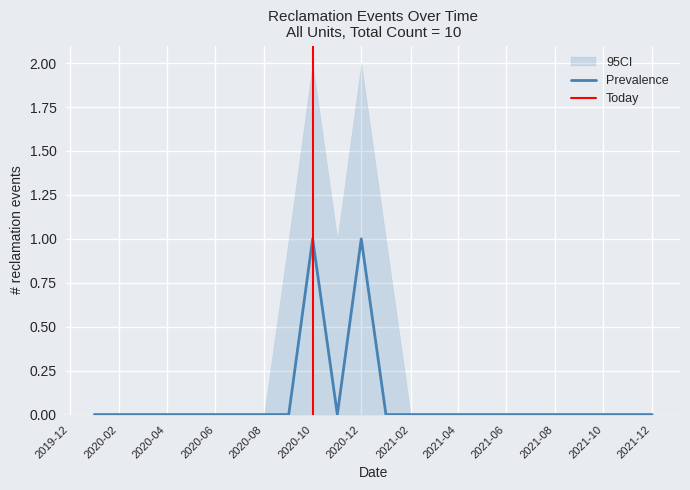

Count the Prevalence values in the range 0 to 1.

24